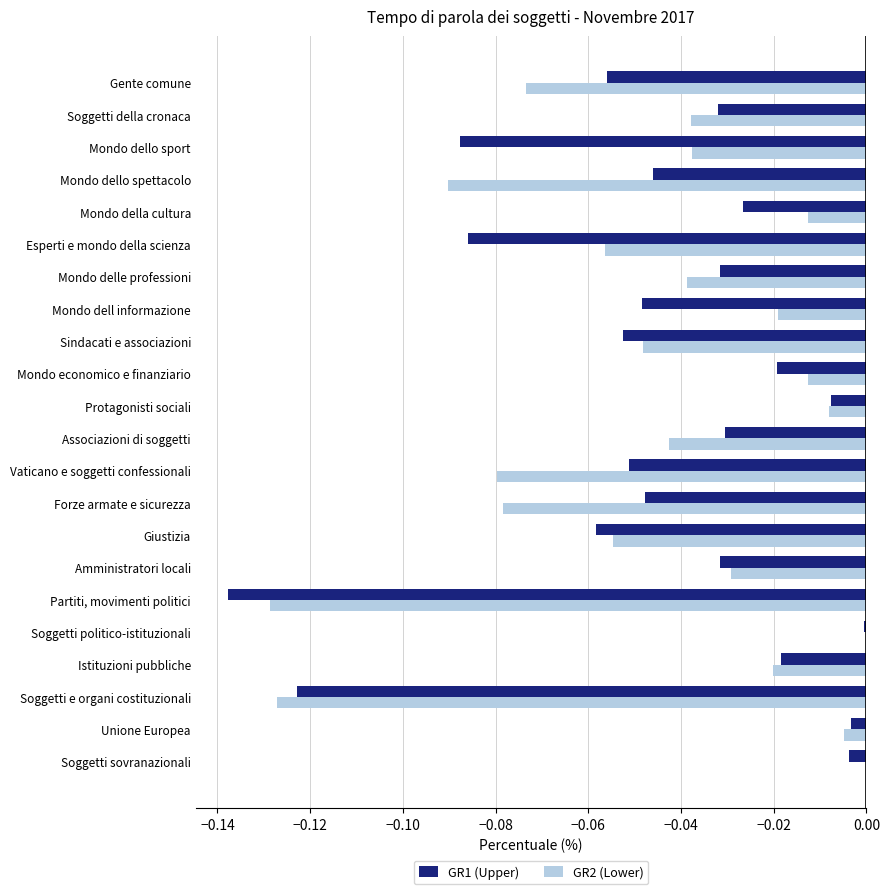

What is the total value across all series at Soggetti e organi costituzionali?

-0.3